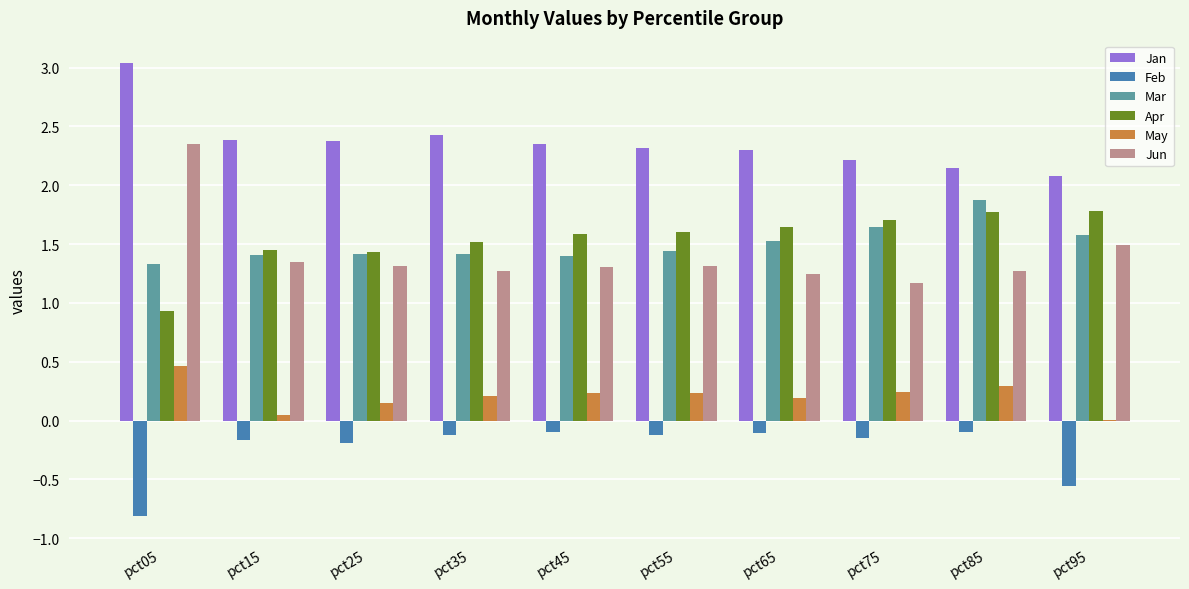

What are all the series names shown in the legend?

Jan, Feb, Mar, Apr, May, Jun